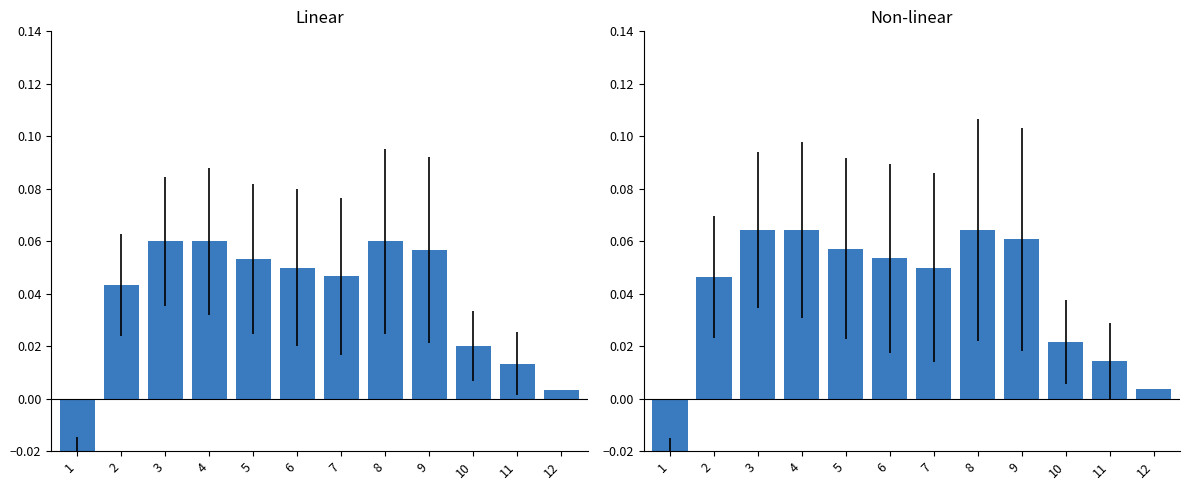

Reading left to right, list all the values displayed in this chart.

Value: -0.0	0.0	0.1	0.1	0.1	0.1	0.0	0.1	0.1	0.0	0.0	0.0
1901-2000 Mean: -0.0	0.0	0.1	0.1	0.1	0.1	0.0	0.1	0.1	0.0	0.0	0.0